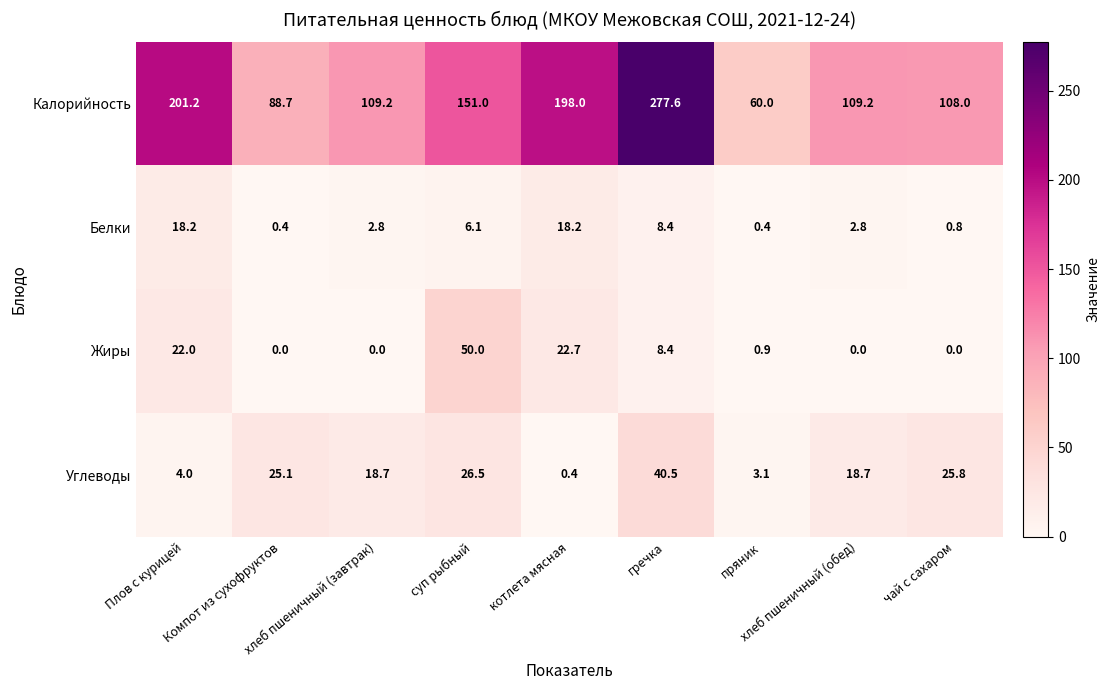

What is the maximum value for Жиры?

50.0